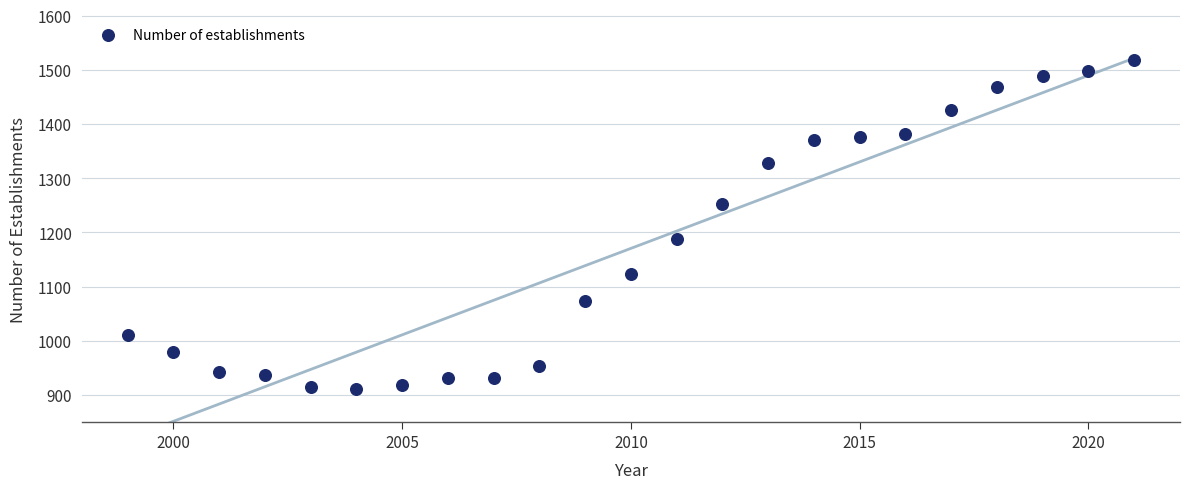

What Y value in the scatter plot is closest to 1214?

1187